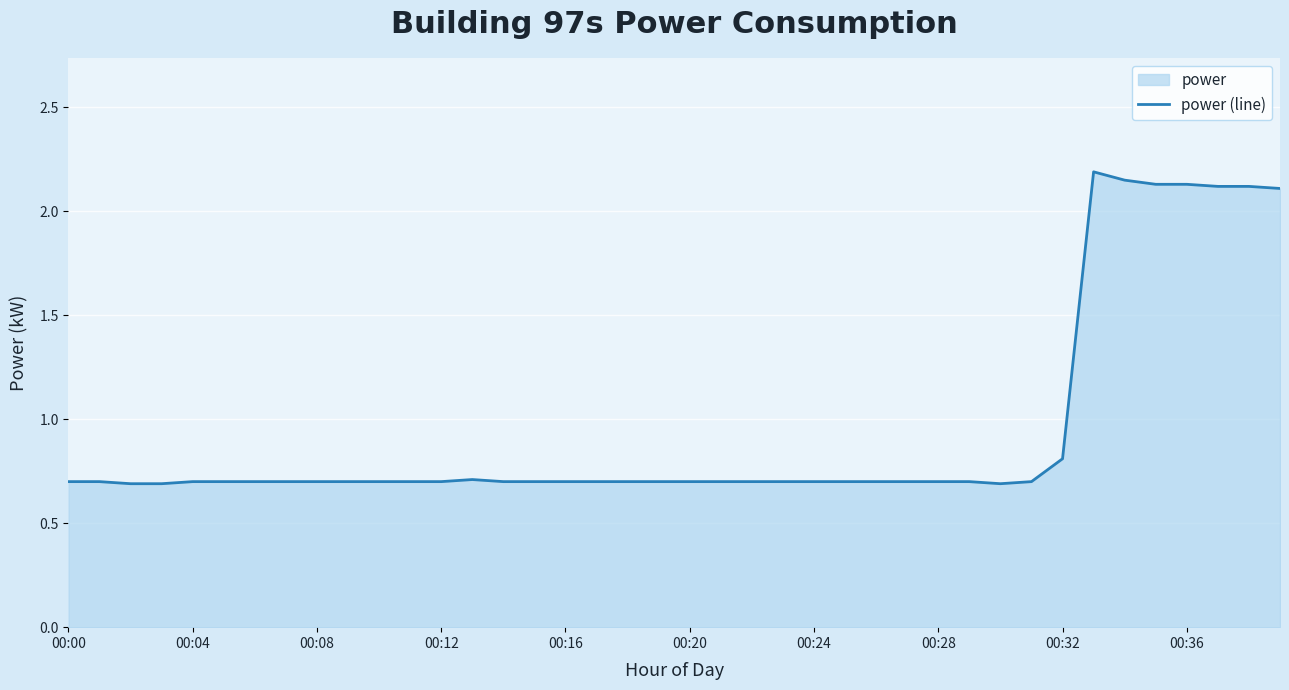

True or false: the data shows 0.4 at 00:24.

False